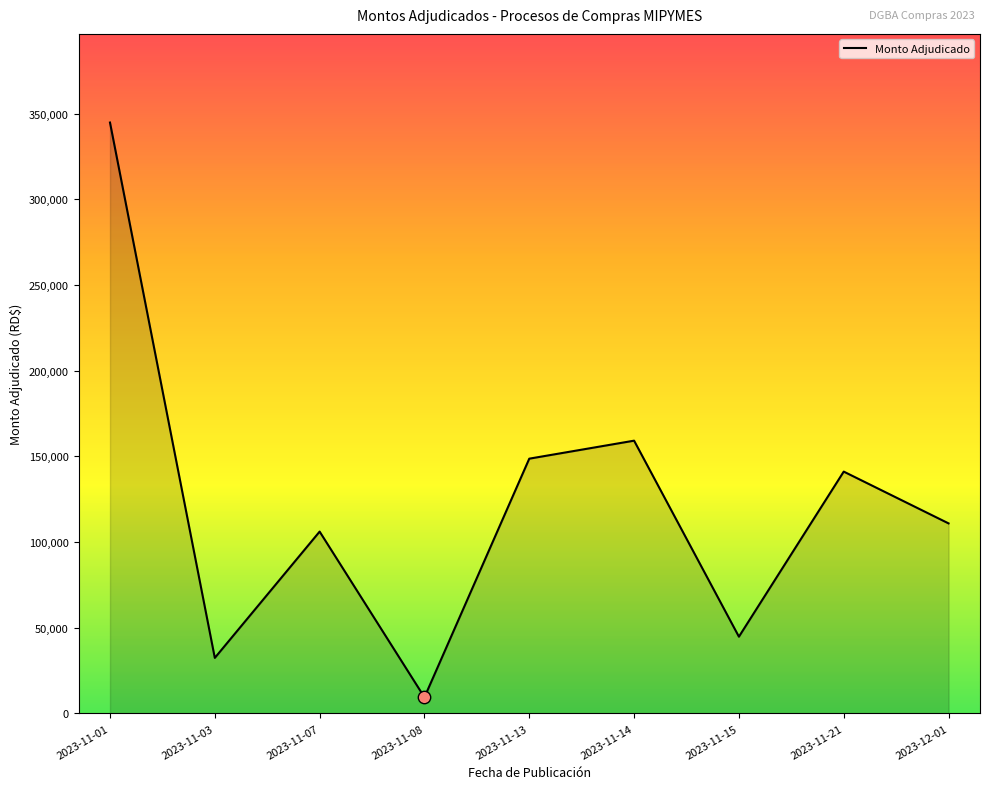

What is the change in value from 2023-11-01 to 2023-12-01?

-233873.0